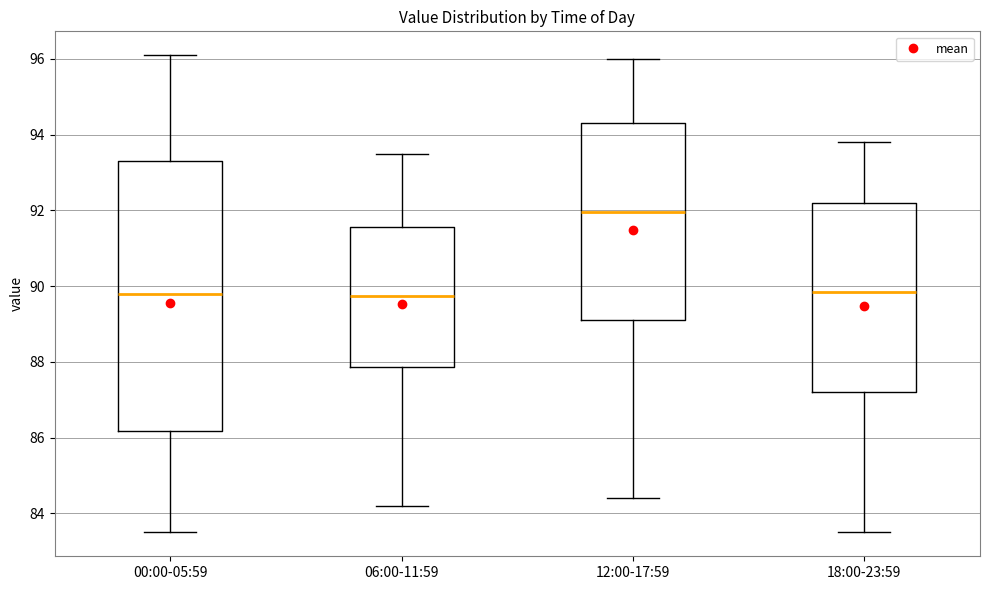

Reading left to right, read every box against the y-axis: the position of its median line, the range the box covers, and the ends of its whiskers. The values are not printed on the chart, so give them approximately, as read against the axis.

00:00-05:59: median 89.8, box 86.2 to 93.4, whiskers 83.6 to 96.2
06:00-11:59: median 89.8, box 87.8 to 91.6, whiskers 84.2 to 93.6
12:00-17:59: median 92.0, box 89.2 to 94.4, whiskers 84.4 to 96.0
18:00-23:59: median 89.8, box 87.2 to 92.2, whiskers 83.6 to 93.8